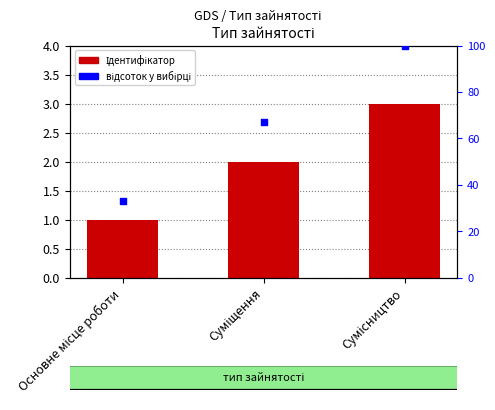

What are all the series names shown in the legend?

Ідентифікатор, відсоток у вибірці